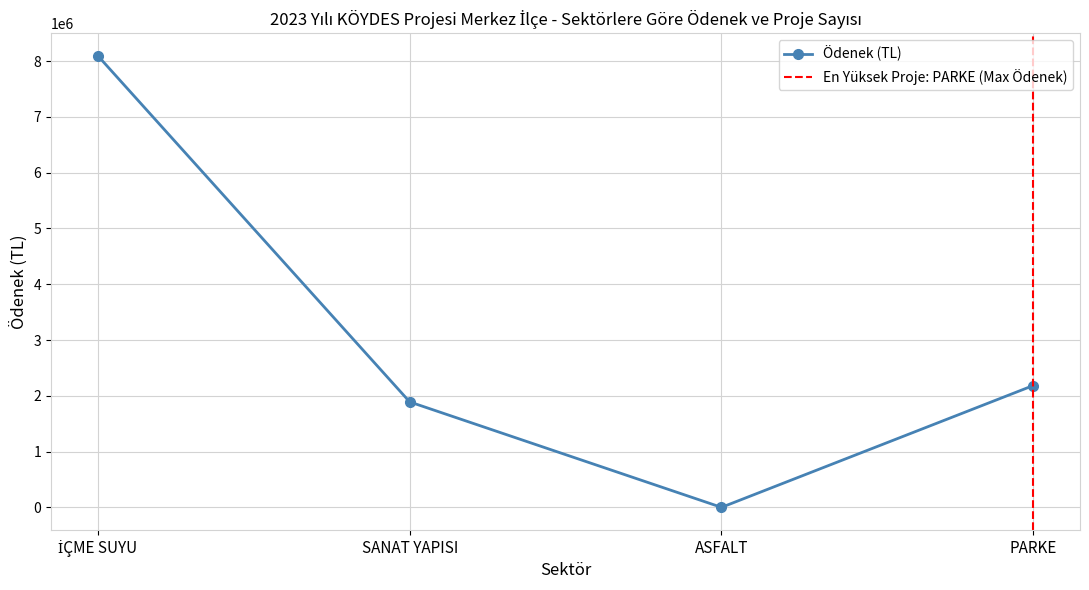

Reading right to left, what are all the values shown in this chart?

2183800	0	1890000	8092779